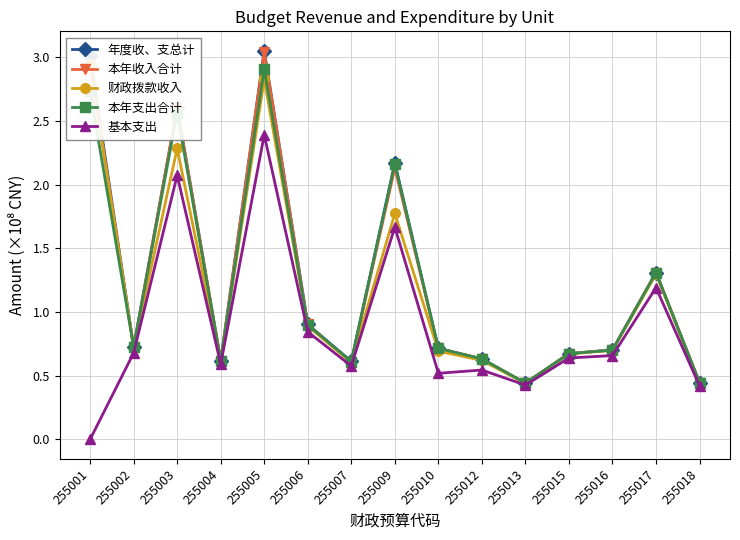

What are all the series names shown in the legend?

年度收、支总计, 本年收入合计, 财政拨款收入, 本年支出合计, 基本支出